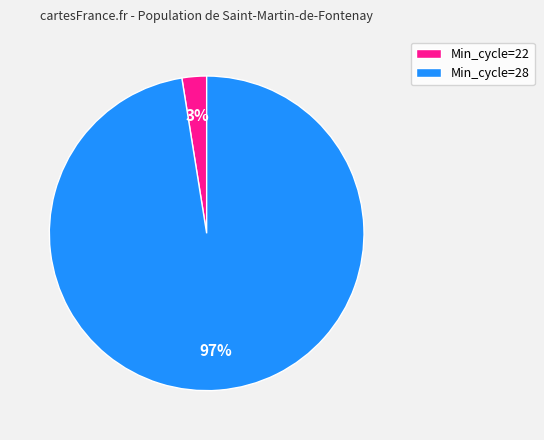

To the nearest percent, what portion does Min_cycle=28 represent?

97%